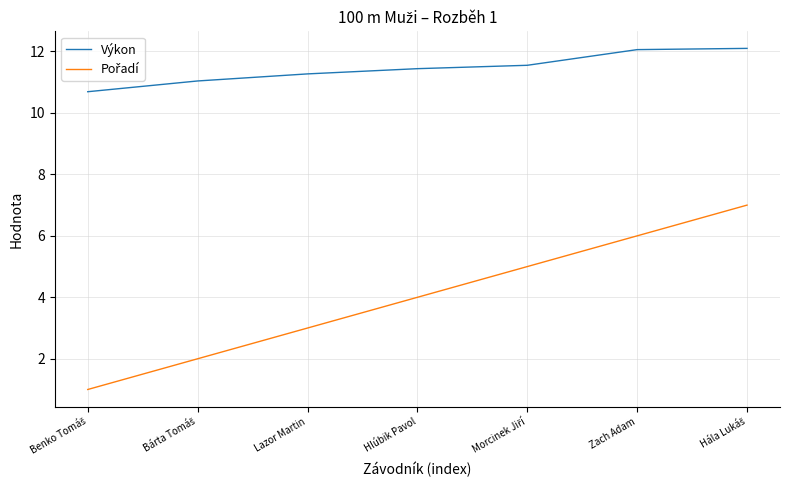

What is the total value across all series at Hlúbik Pavol?

15.4